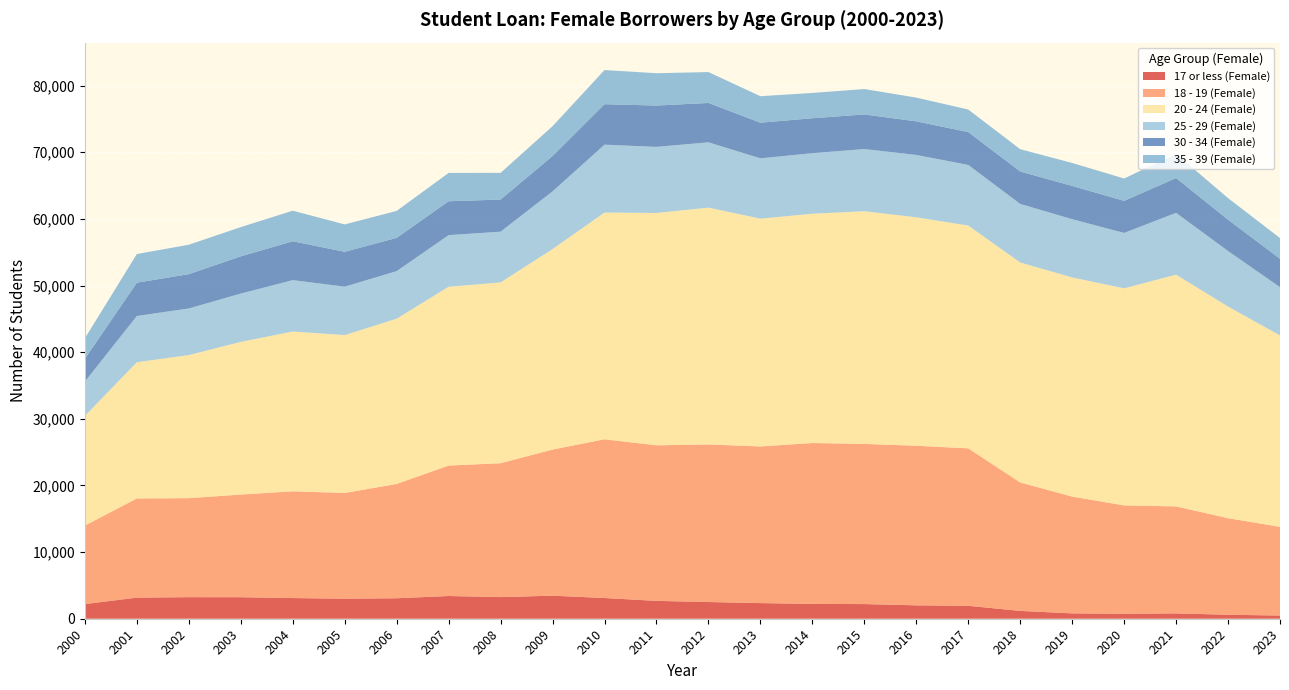

Reading left to right, transcribe all the data shown in this chart.

17 or less (Female): 2199	3168	3237	3228	3102	3006	3072	3408	3246	3459	3108	2679	2508	2346	2226	2199	2010	1941	1173	804	747	801	597	477
18 - 19 (Female): 11787	14883	14856	15405	16017	15873	17154	19578	20094	21927	23823	23346	23649	23508	24144	24036	23949	23628	19275	17529	16257	16056	14490	13314
20 - 24 (Female): 16461	20448	21474	22914	23985	23691	24804	26835	27132	30093	34026	34866	35538	34191	34413	34917	34290	33438	33015	32886	32580	34776	31764	28728
25 - 29 (Female): 5145	6936	6996	7251	7713	7263	7137	7749	7614	8658	10188	9921	9804	9051	9084	9336	9354	9099	8793	8742	8316	9279	8337	7236
30 - 34 (Female): 3423	4992	5148	5586	5829	5232	4989	5079	4821	5307	6072	6201	5904	5346	5241	5193	5040	4926	4863	4989	4809	5226	4695	4266
35 - 39 (Female): 3081	4305	4416	4389	4590	4110	4047	4254	4005	4470	5124	4854	4635	3975	3798	3810	3564	3387	3345	3447	3357	3630	3243	3108